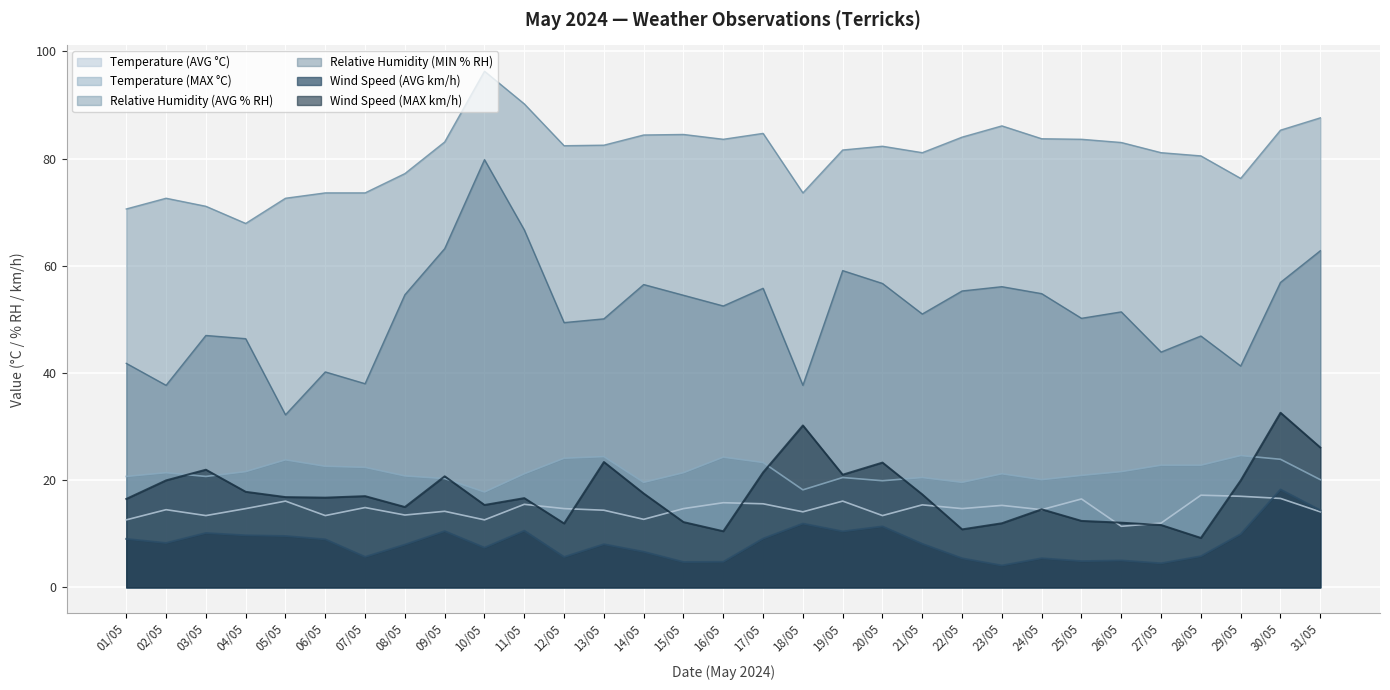

What position from the right is 17/05?

15